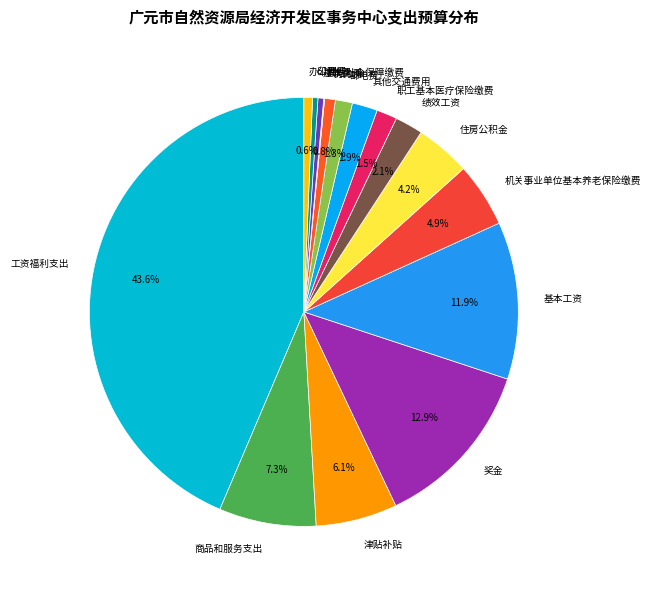

Do 基本工资 and 机关事业单位基本养老保险缴费 together represent more than half of the pie?

No